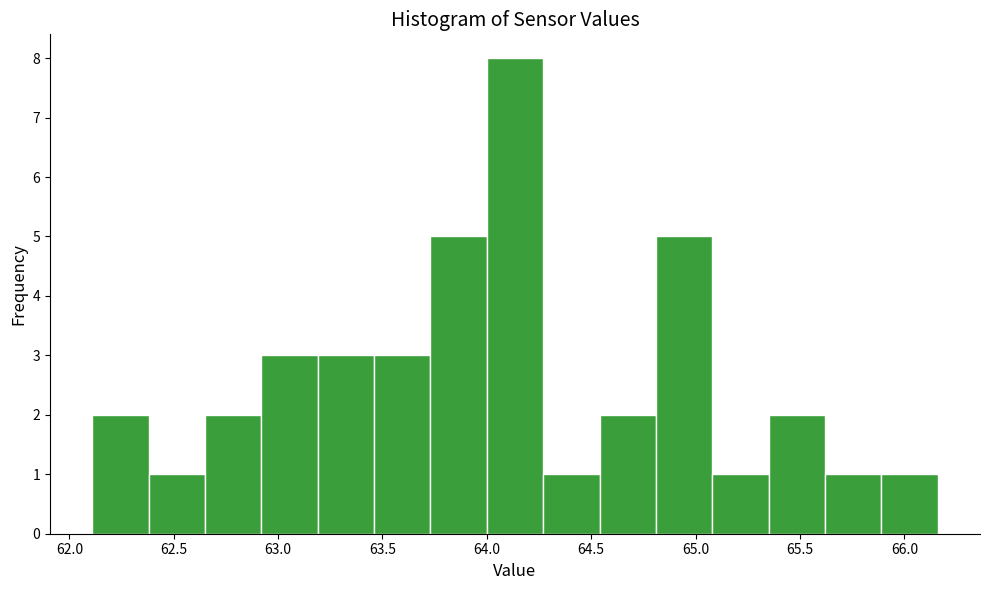

Reading left to right, transcribe this chart: for each bar, give the range it covers on the x-axis and its height. Neither the bar edges nor the heights are printed on the chart, so give them approximately, as read against the axes.

62.11 to 62.38: 2
62.38 to 62.65: 1
62.65 to 62.92: 2
62.92 to 63.19: 3
63.19 to 63.46: 3
63.46 to 63.73: 3
63.73 to 64.00: 5
64.00 to 64.27: 8
64.27 to 64.54: 1
64.54 to 64.81: 2
64.81 to 65.08: 5
65.08 to 65.35: 1
65.35 to 65.62: 2
65.62 to 65.89: 1
65.89 to 66.16: 1